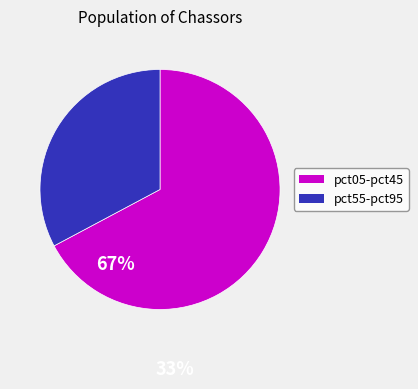

Is there a majority slice in this chart?

Yes